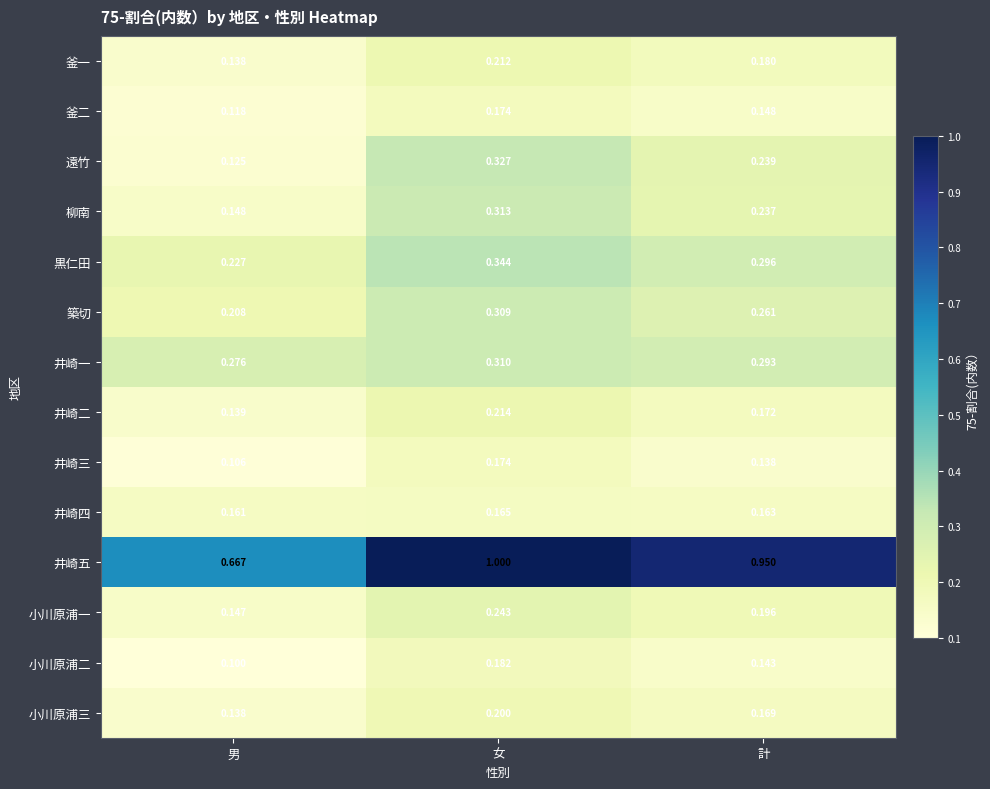

Is the value of 小川原浦三 at 計 greater than the value of 築切 at 男?

No